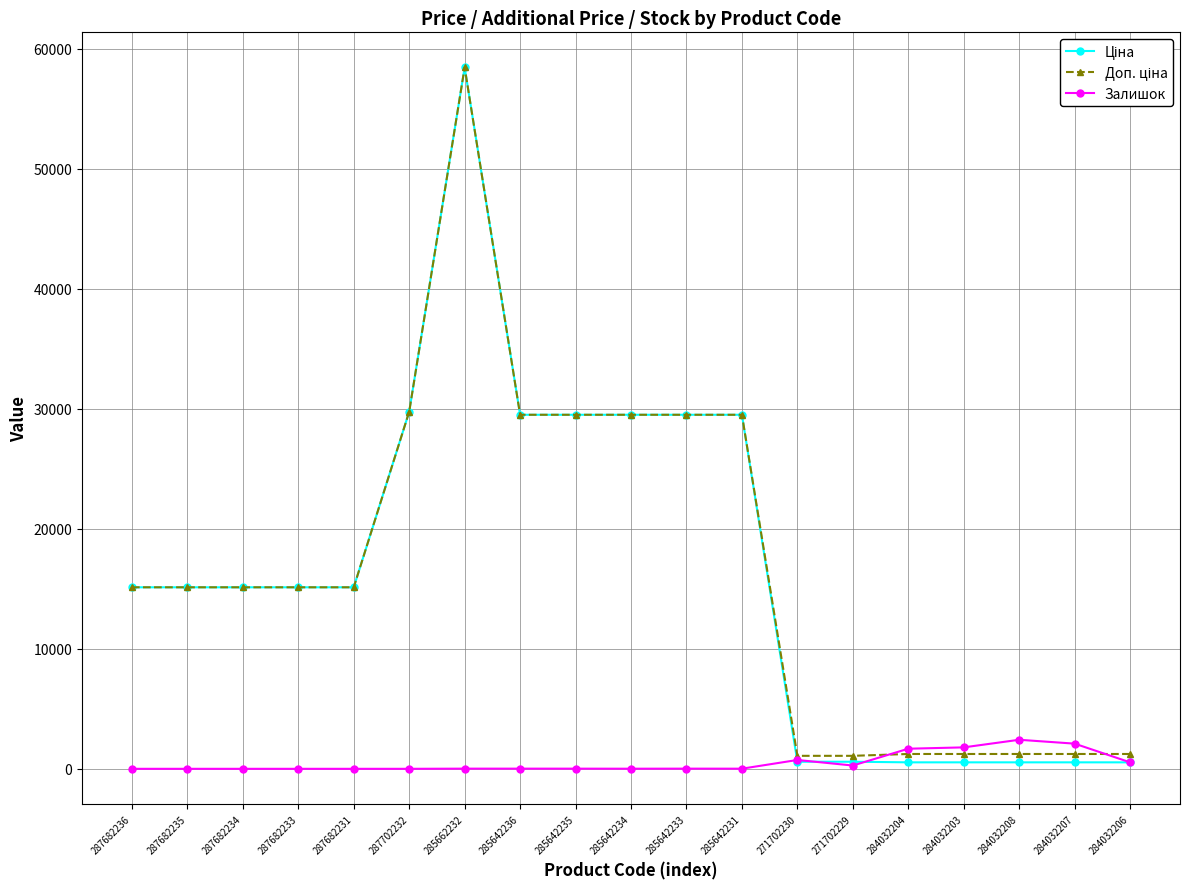

At which category does the chart reach its peak across all series?

285662232